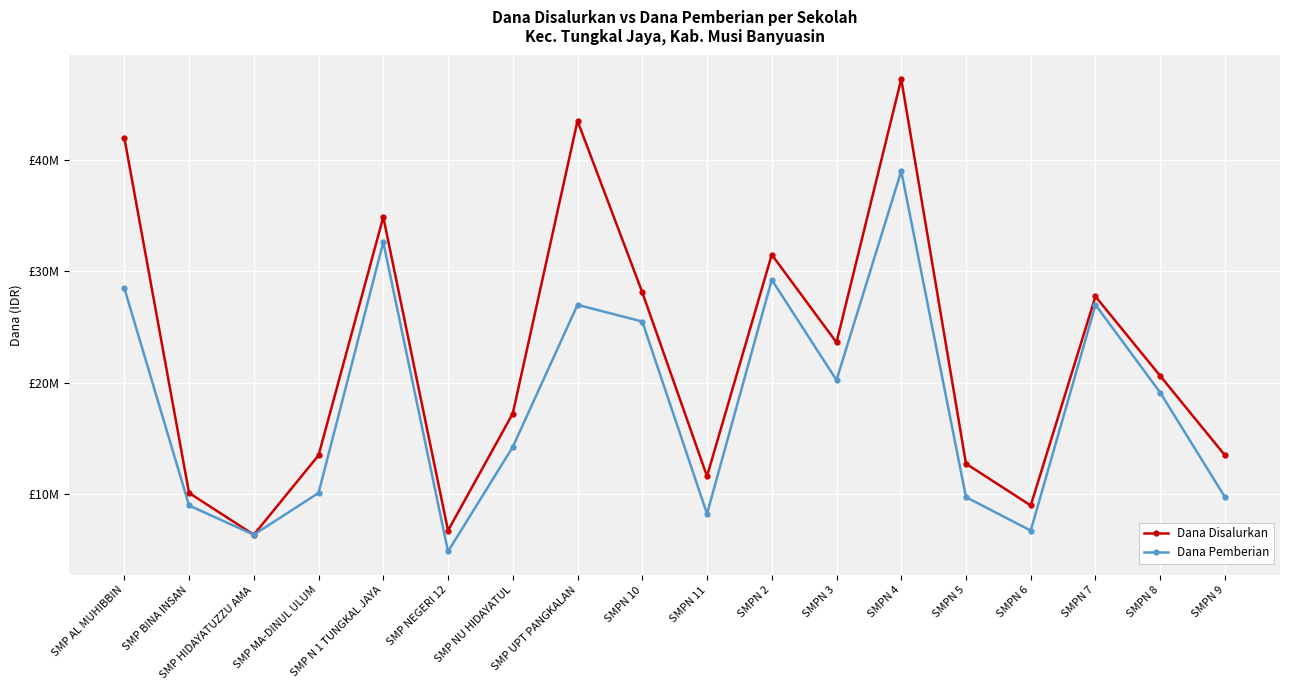

Between SMPN 2 and SMPN 9, which series saw the biggest shift?

Dana Pemberian